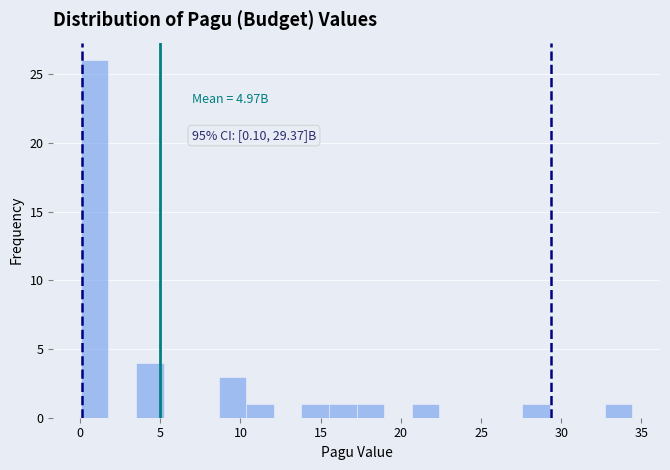

Read against the x-axis, roughly where is the centre of the tallest bar?

1.0